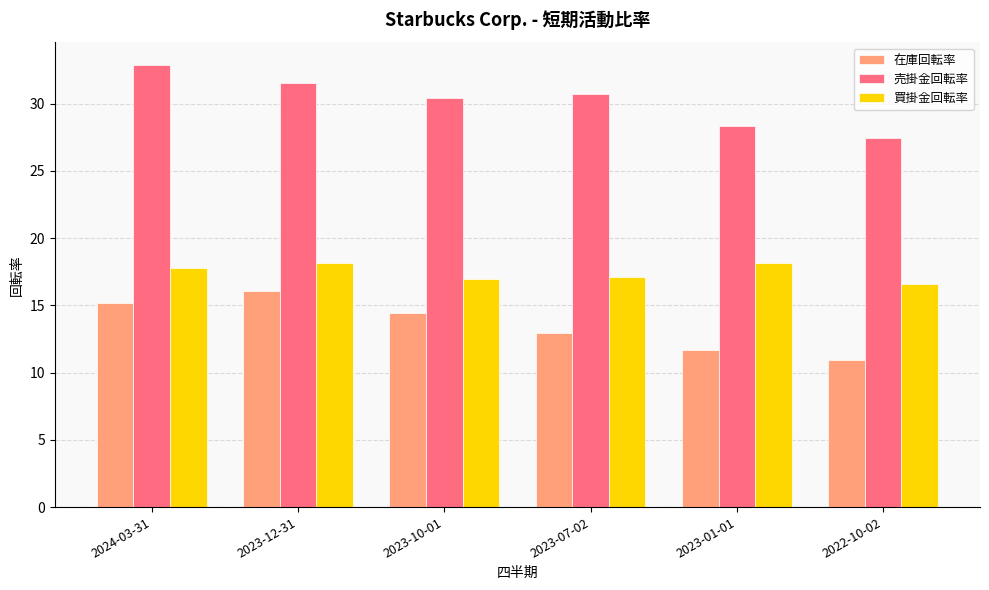

Rank the series at 2023-07-02 from lowest to highest value.

在庫回転率, 買掛金回転率, 売掛金回転率